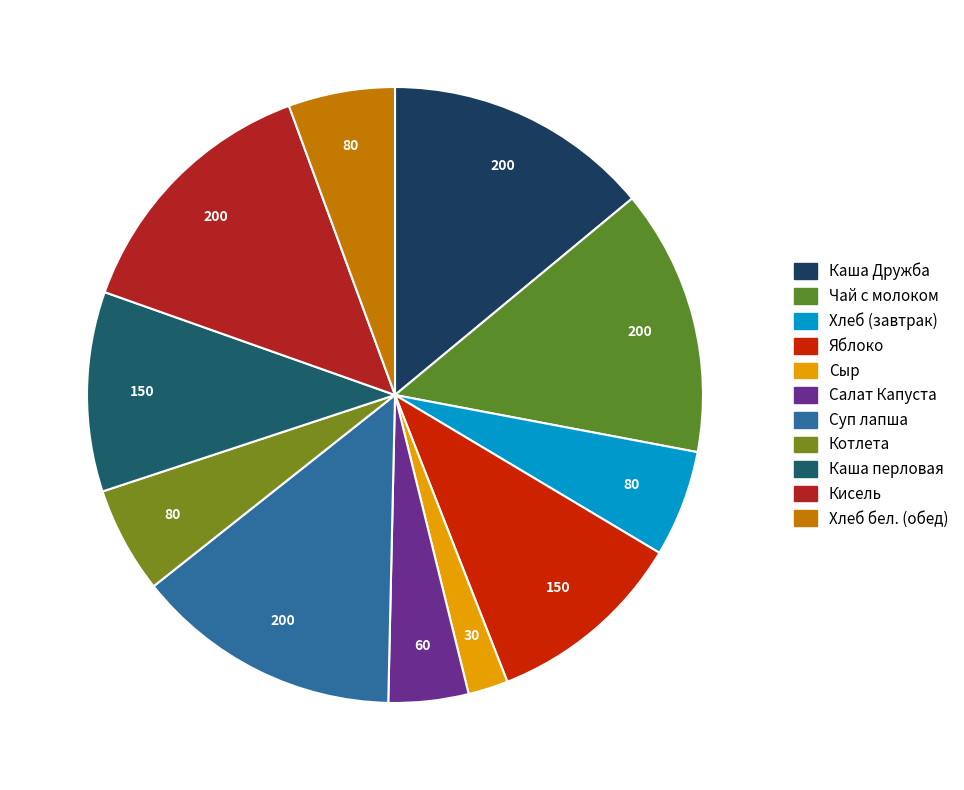

To the nearest percent, what is the average slice percentage?

9%